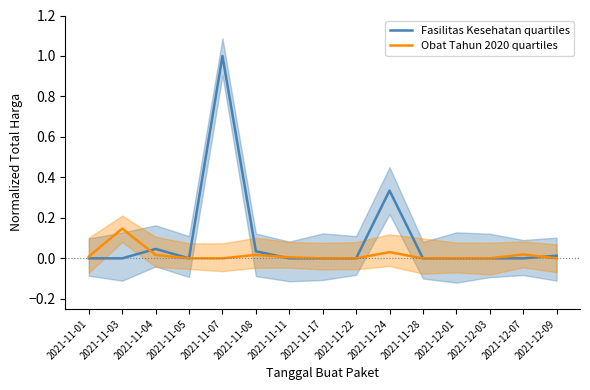

Reading right to left, extract all data points from this chart.

Fasilitas Kesehatan quartiles: 0.0	0.0	0.0	0.0	0.0	0.3	0.0	0.0	0.0	0.0	1.0	0.0	0.0	0.0	0.0
Obat Tahun 2020 quartiles: 0.0	0.0	0.0	0.0	0.0	0.0	0.0	0.0	0.0	0.0	0.0	0.0	0.0	0.1	0.0